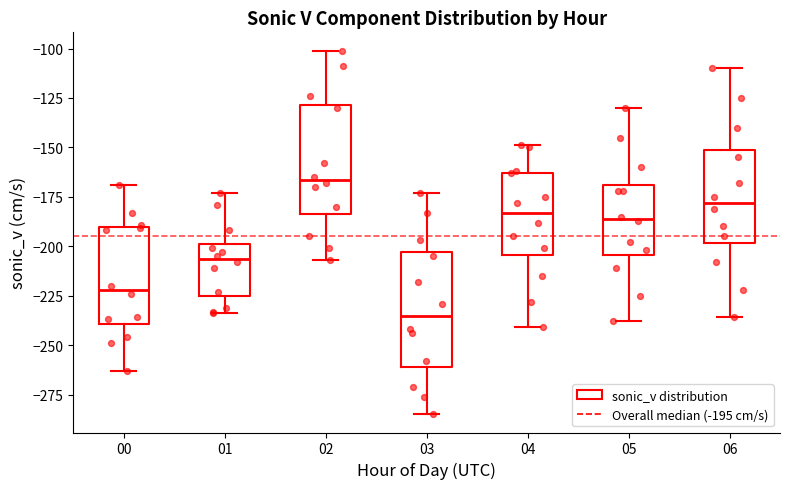

Which box has the highest median line?

02